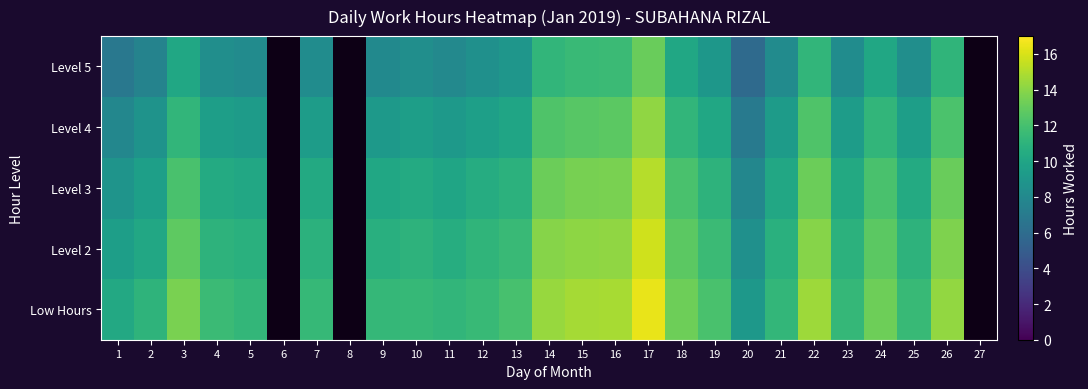

How many distinct data groups are displayed?

5